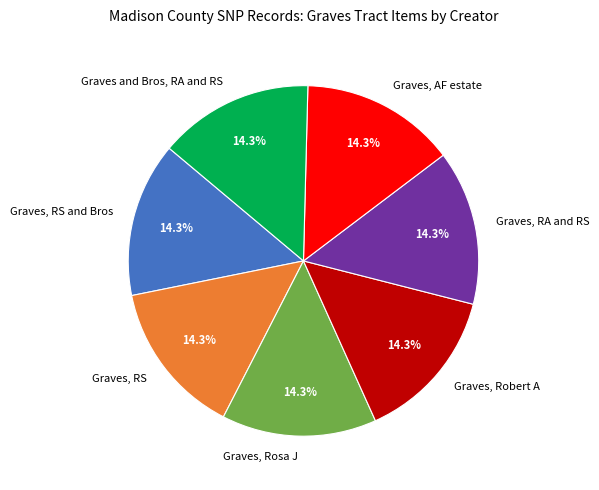

Approximately how many times larger is the value at Graves and Bros, RA and RS compared to Graves, RS?

1.0